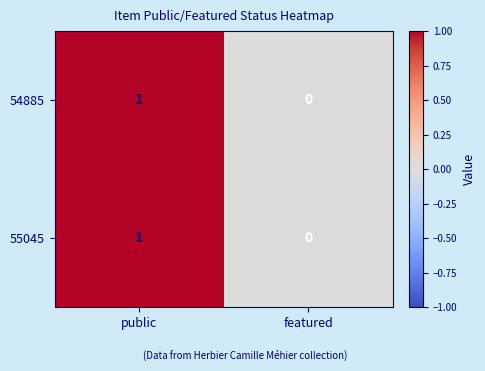

Count the number of data series in this chart.

2